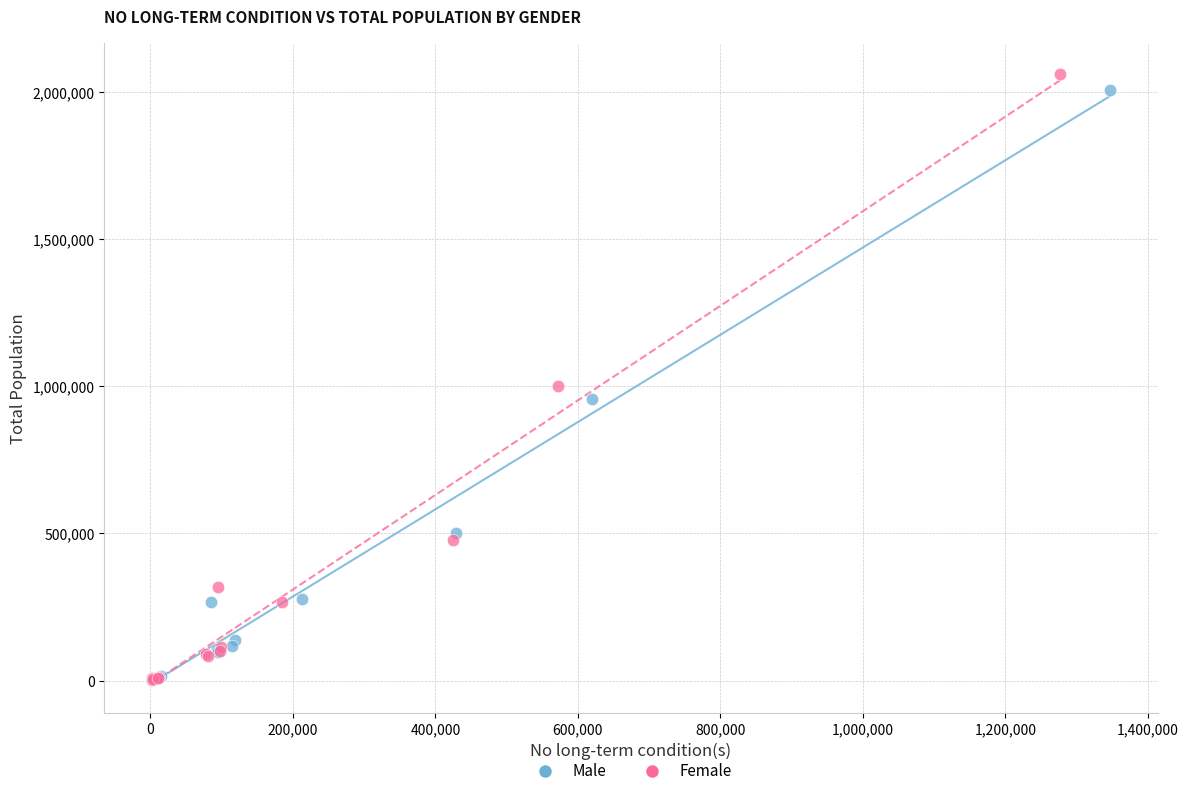

Which series has the largest Y range (max minus min)?

Female